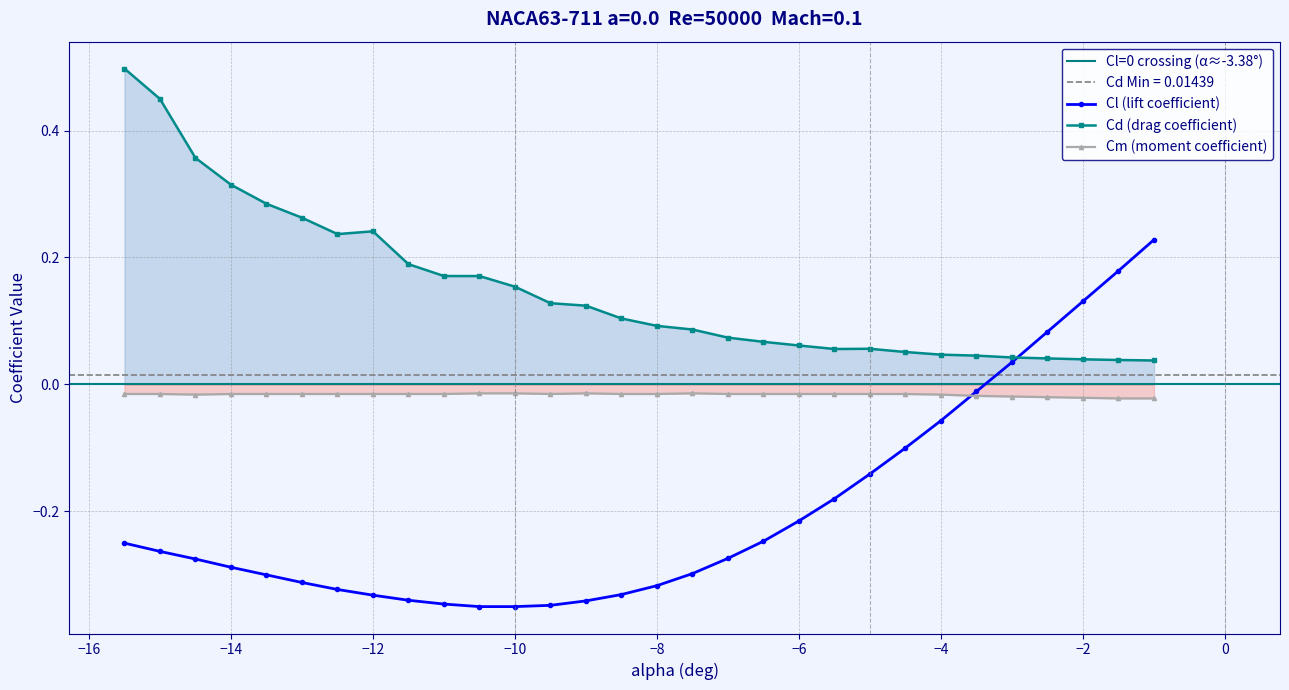

True or false: Cm (moment coefficient) and Cd (drag coefficient) cross at least once.

False